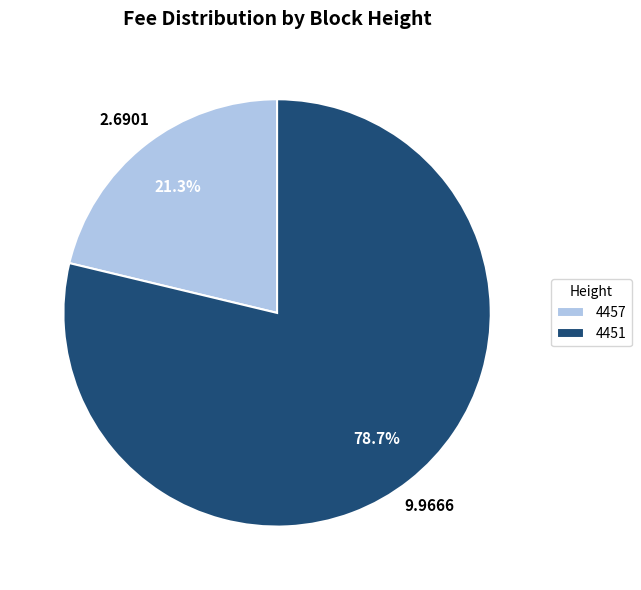

How many segments does this pie chart have?

2